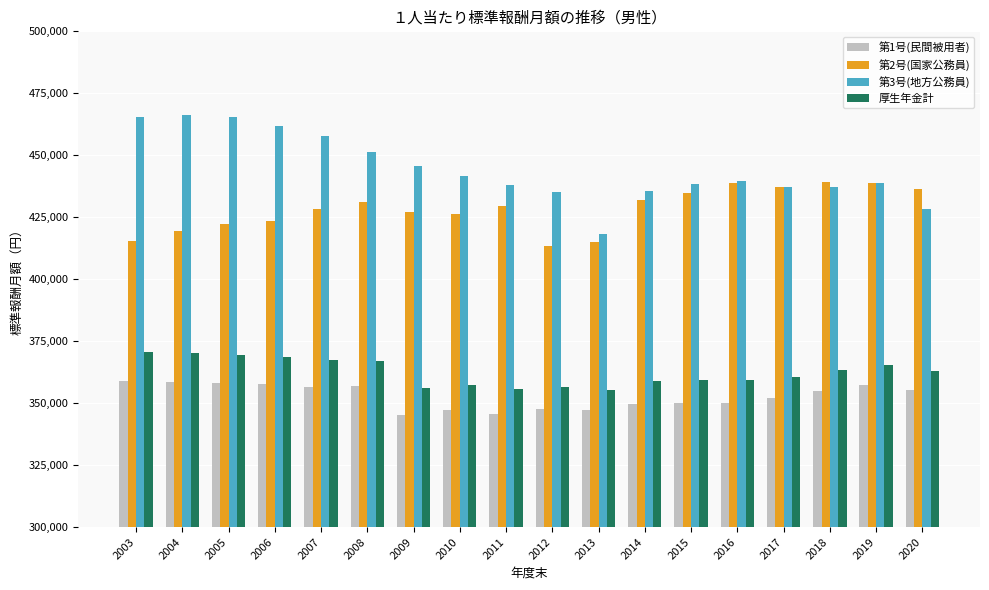

What is the spread (max minus min) of values at 2010?

94452